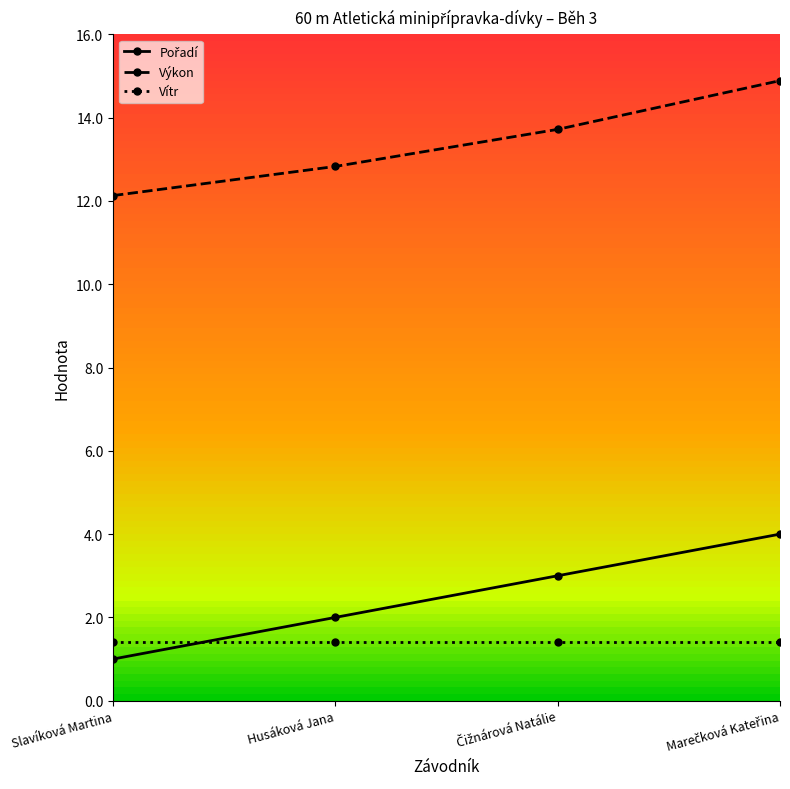

Which series has the largest total across all categories?

Výkon